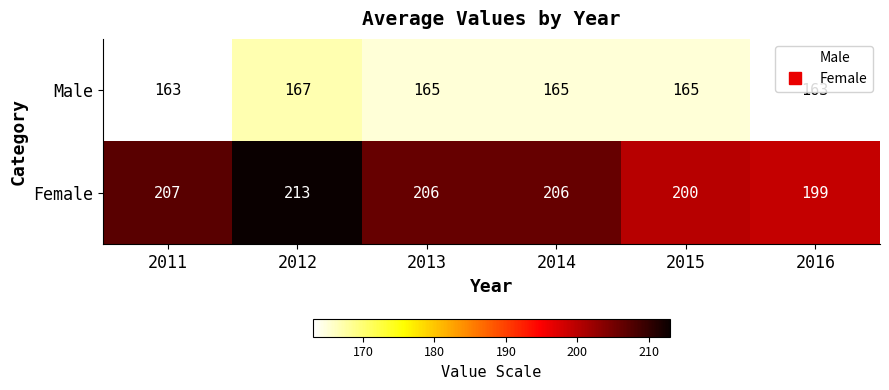

Is the value of Male at 2012 greater than the value of Female at 2016?

No